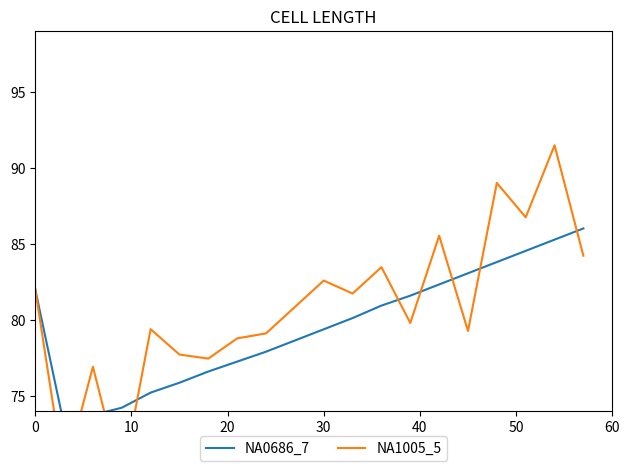

At how many categories does at least one series exceed 87?

2